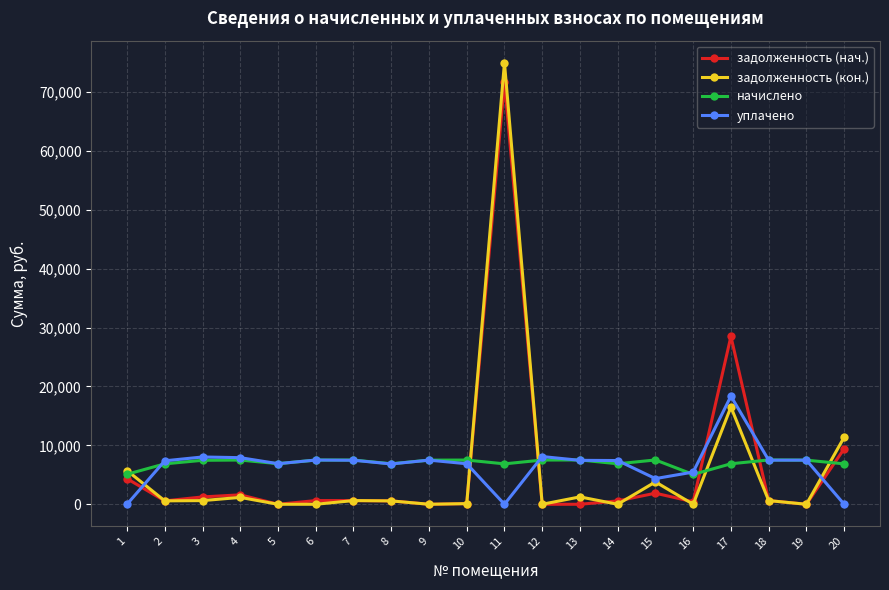

What are all the series names shown in the legend?

задолженность (нач.), задолженность (кон.), начислено, уплачено